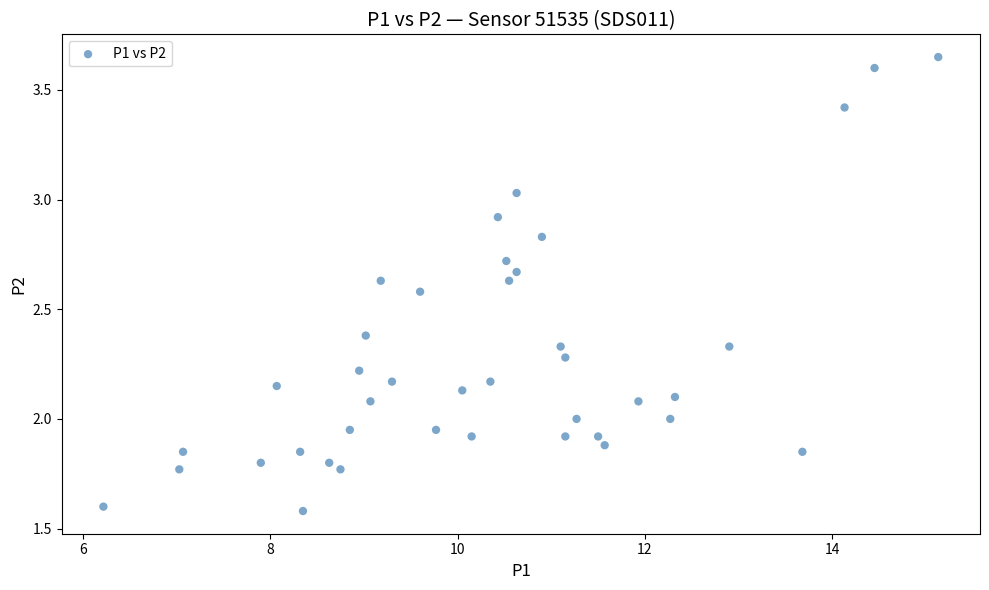

What is the range of X values (max minus min)?

8.9